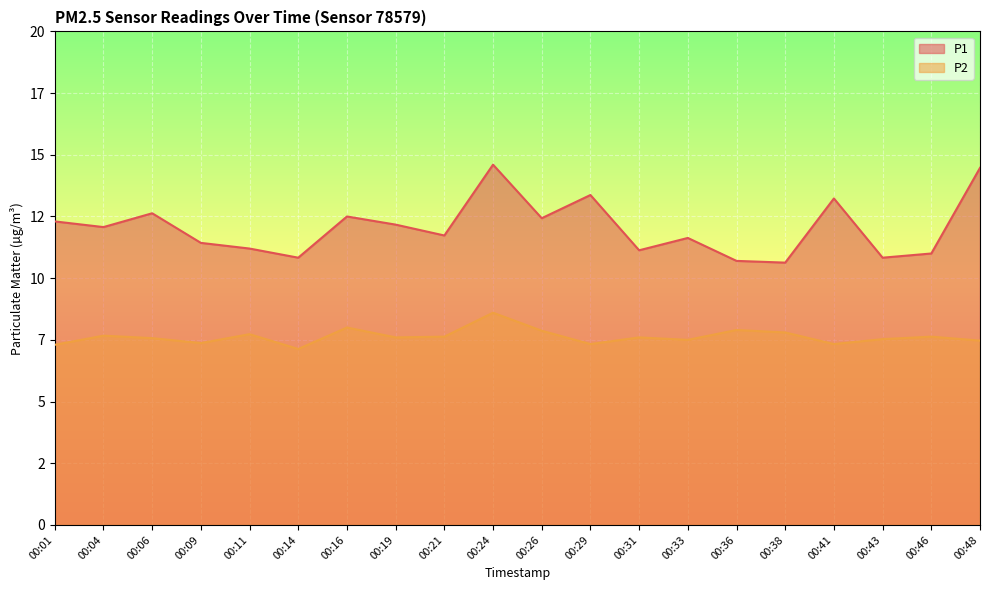

True or false: P1 and P2 cross at least once.

False